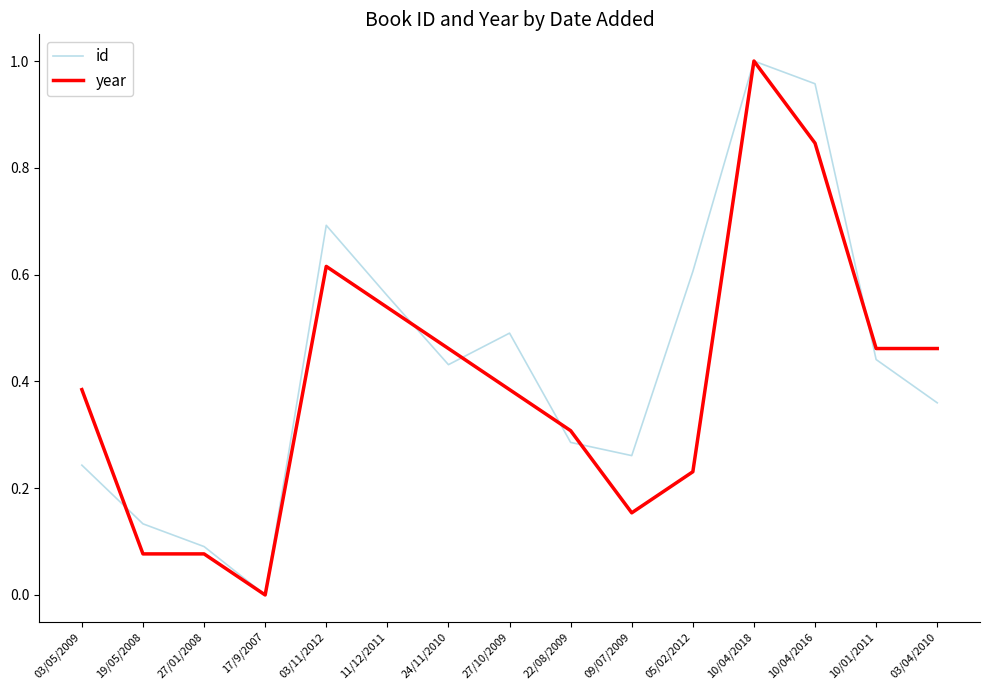

The value of year at 03/11/2012 is 0.4. True or false?

False